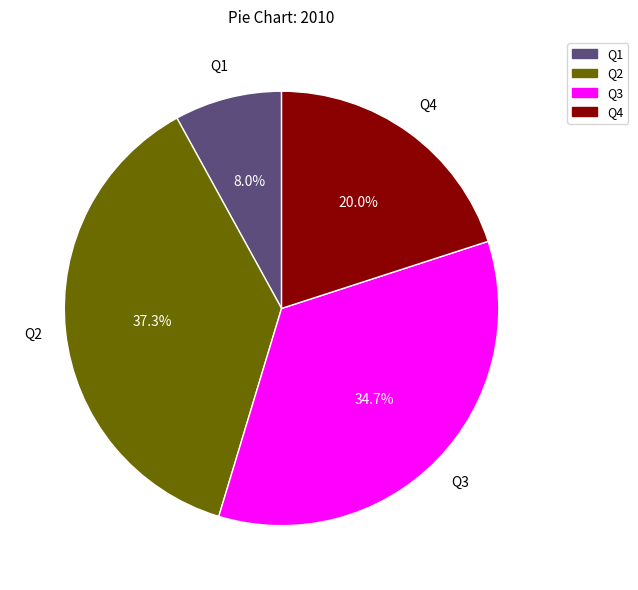

True or false: Q4 accounts for 20% of the total.

True